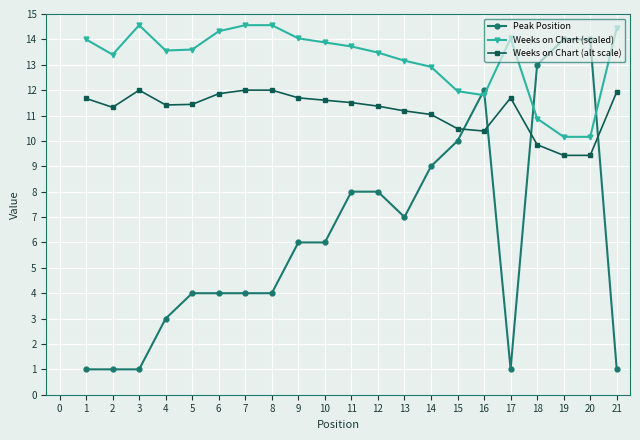

How many times do Weeks on Chart (scaled) and Peak Position cross each other?

4